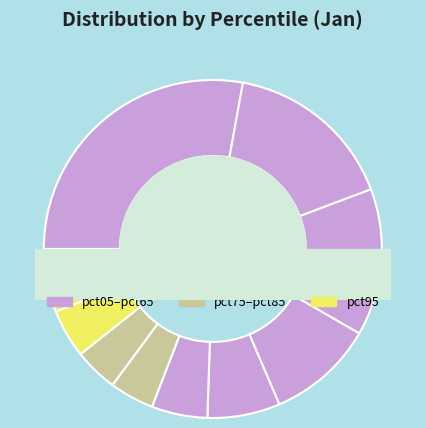

What portion of the pie excludes pct15?

83.6%